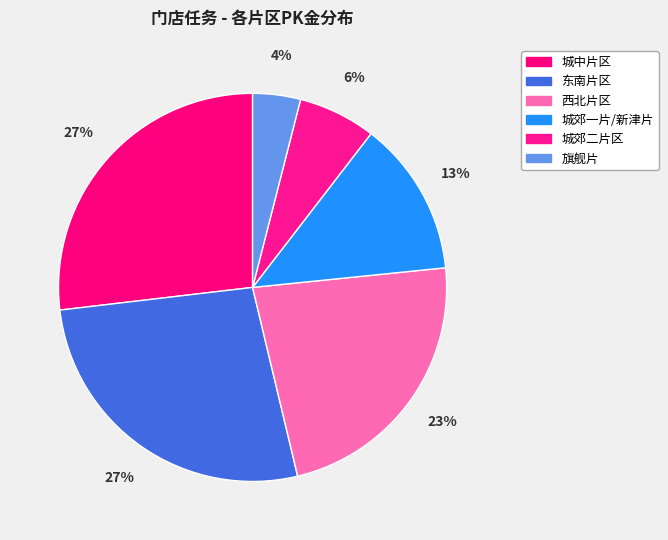

Approximately how many times larger is the value at 东南片区 compared to 城郊一片/新津片?

2.1